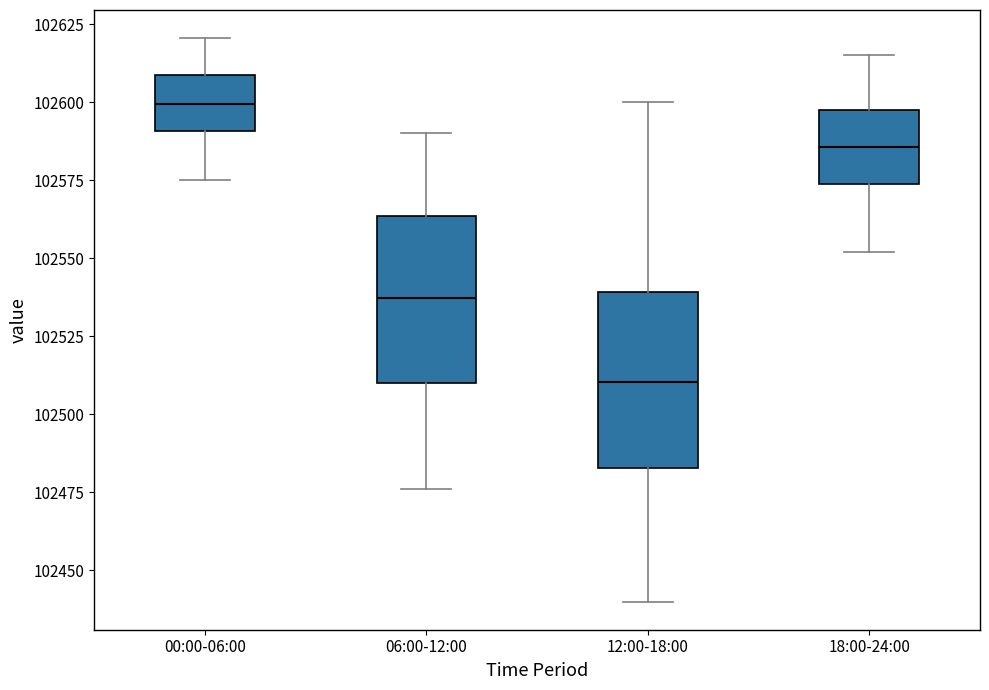

Which box's median line is the highest?

00:00-06:00